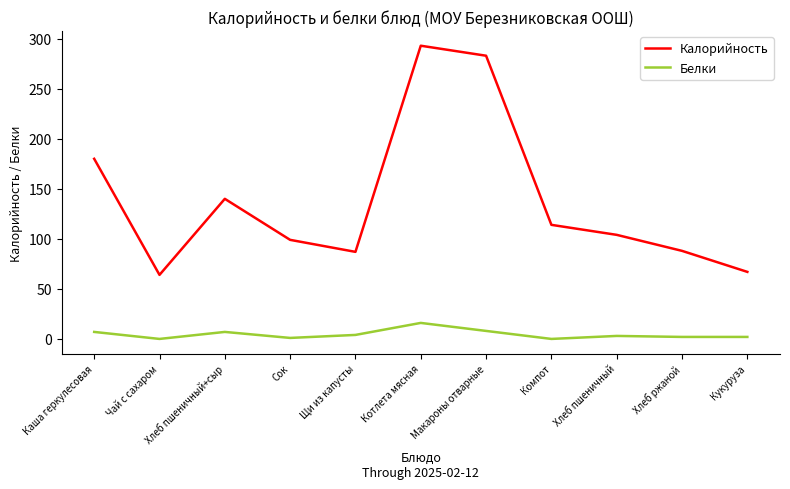

Which category has the highest value across all series?

Котлета мясная